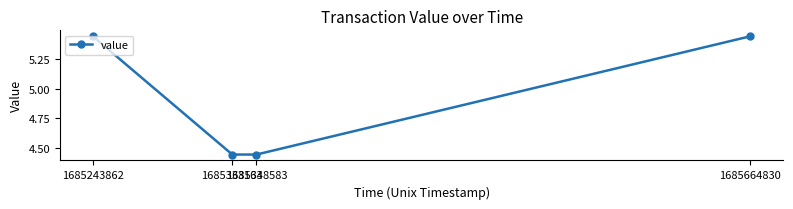

True or false: there are more than 1 points higher than both neighbors.

False